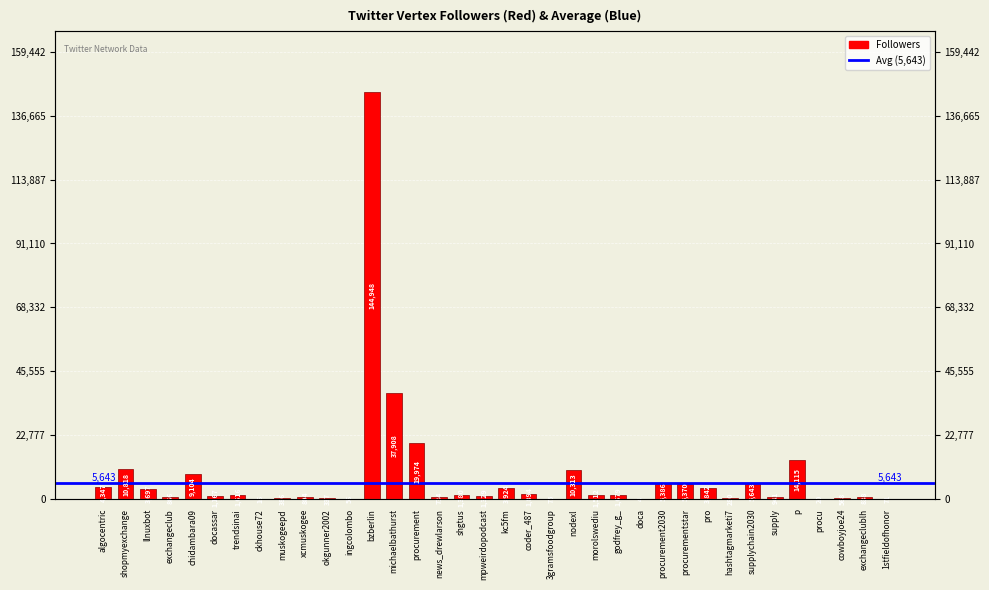

Where does the data first go above 1512?

algocentric